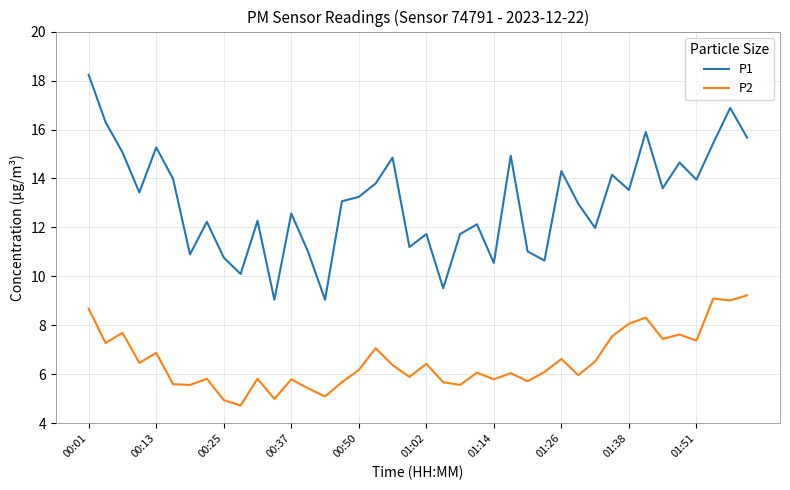

At how many categories does at least one series exceed 17?

1